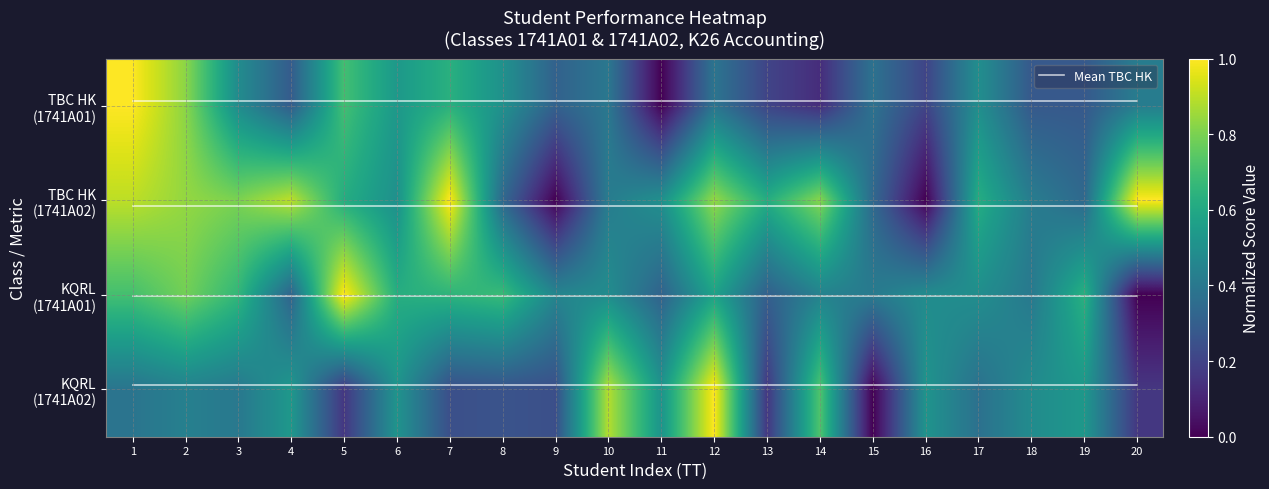

Is it true that KQRL (1741A01) equals 0.8 at 2?

True